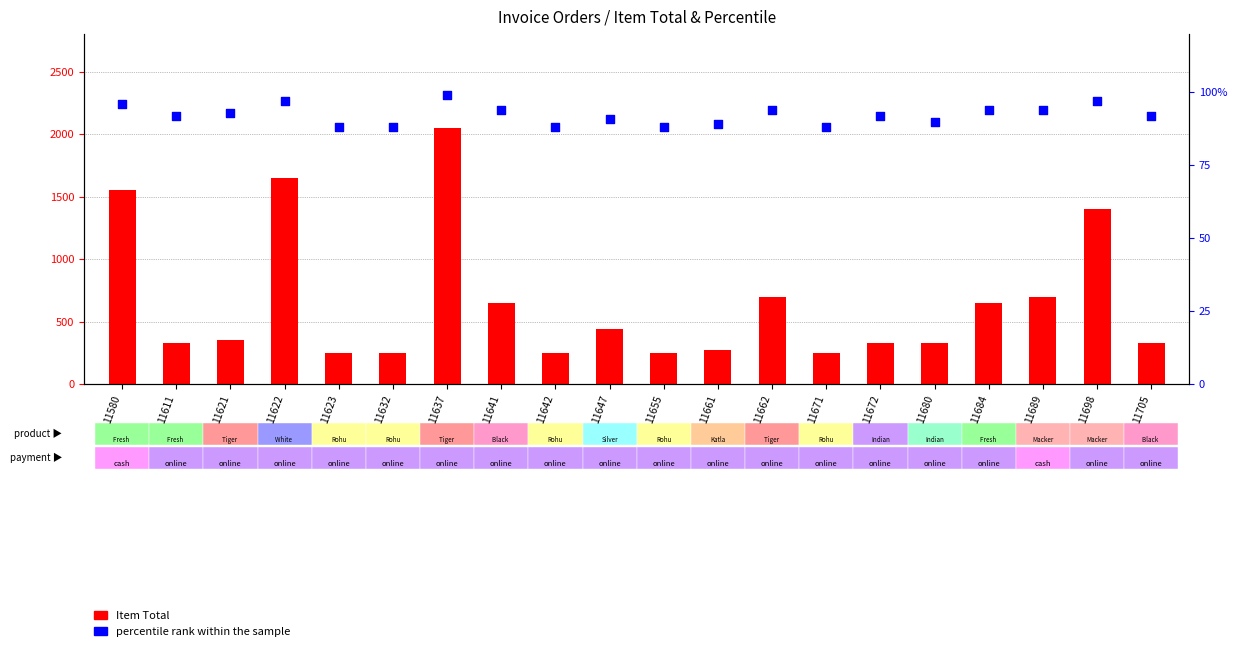

Which series reaches the maximum Y coordinate?

Item Total